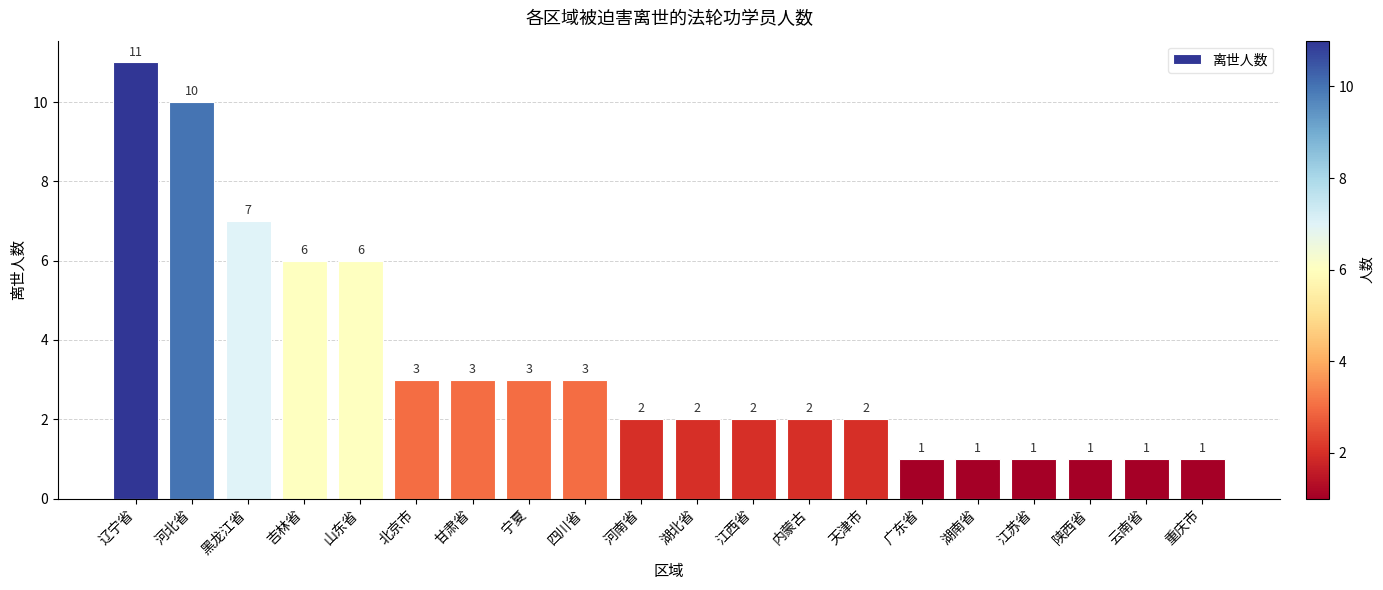

Reading right to left, what are all the values shown in this chart?

1	1	1	1	1	1	2	2	2	2	2	3	3	3	3	6	6	7	10	11